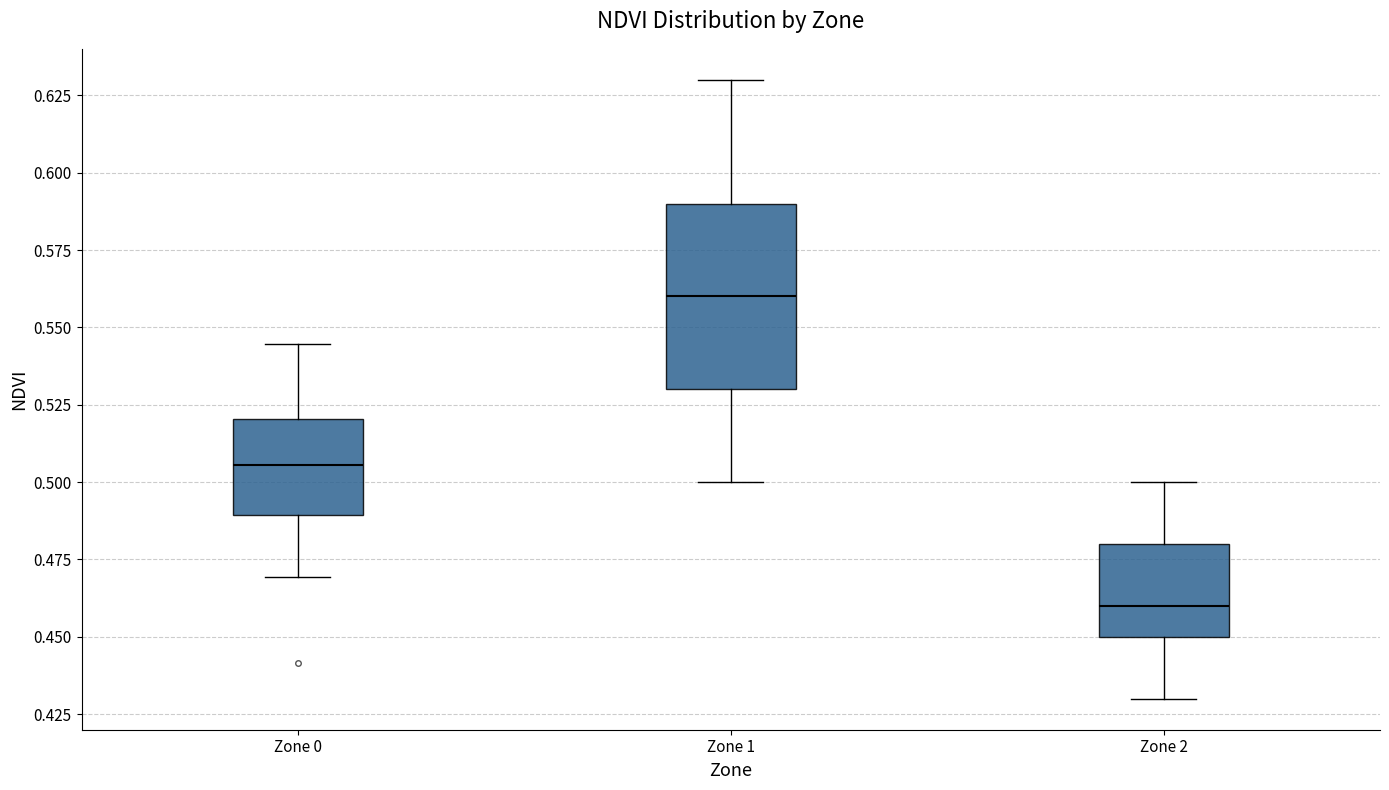

Reading left to right, read every box against the y-axis: the position of its median line, the range the box covers, and the ends of its whiskers. The values are not printed on the chart, so give them approximately, as read against the axis.

Zone 0: median 0.505, box 0.490 to 0.520, whiskers 0.470 to 0.545
Zone 1: median 0.560, box 0.530 to 0.590, whiskers 0.500 to 0.630
Zone 2: median 0.460, box 0.450 to 0.480, whiskers 0.430 to 0.500